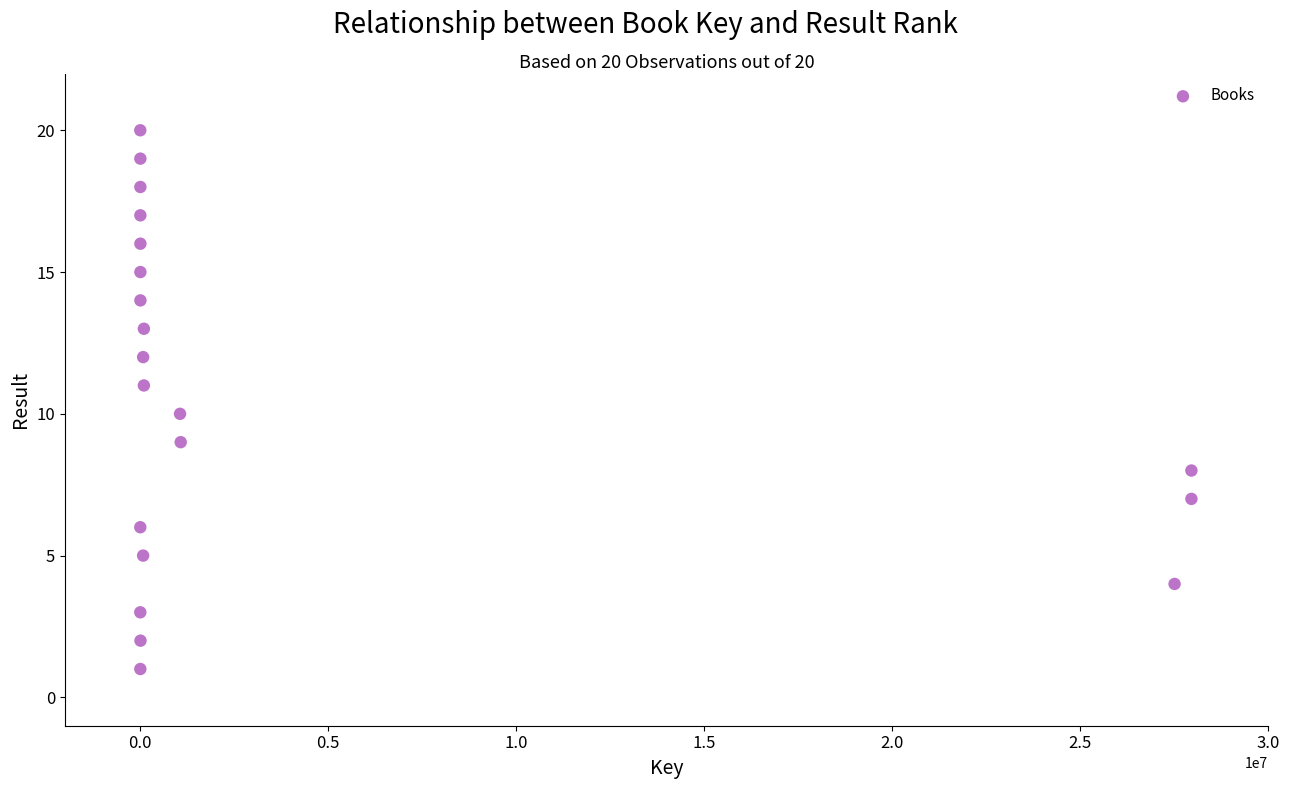

What is the range of Y values (max minus min)?

19